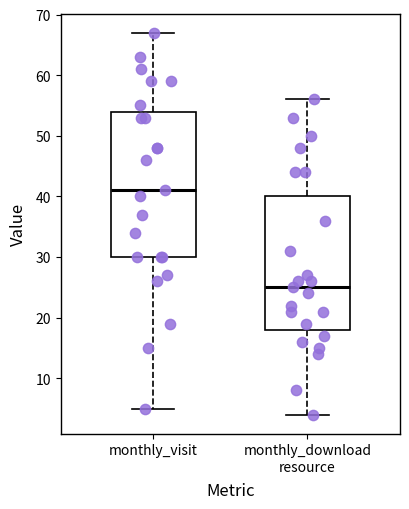

Reading left to right, transcribe this box plot: for each box, give where its median line is, the range the box spans, and where its two whiskers end, as read against the y-axis. The values are not printed on the chart, so give them approximately, as read against the axis.

monthly_visit: median 41, box 30 to 54, whiskers 5 to 67
monthly_download resource: median 25, box 18 to 40, whiskers 4 to 56